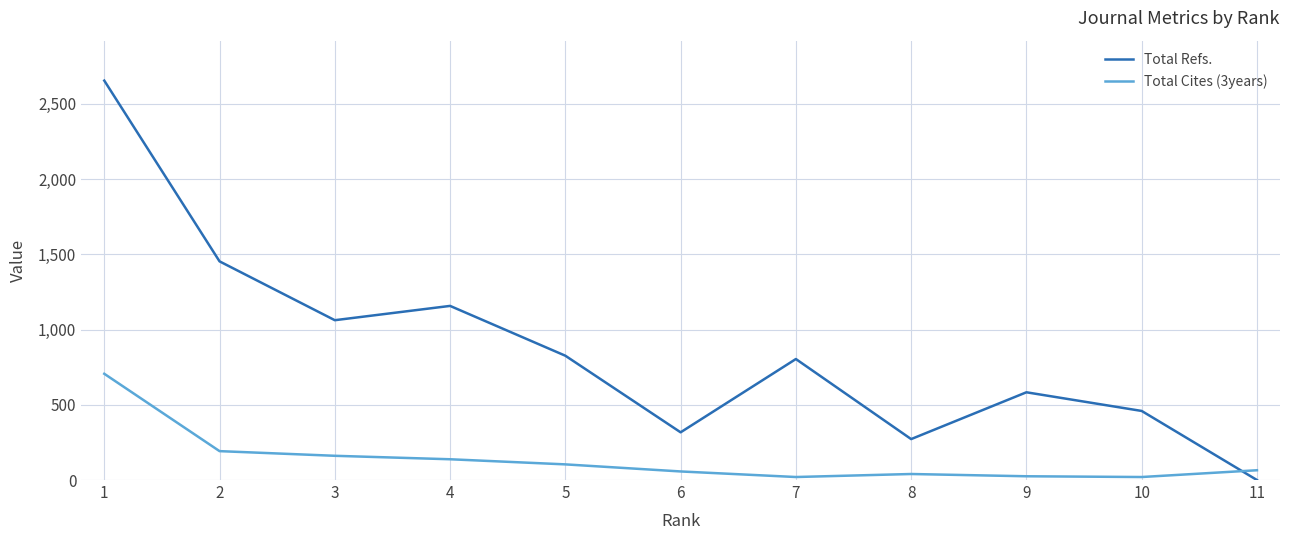

List the series in order of their overall mean, lowest first.

Total Cites (3years), Total Refs.